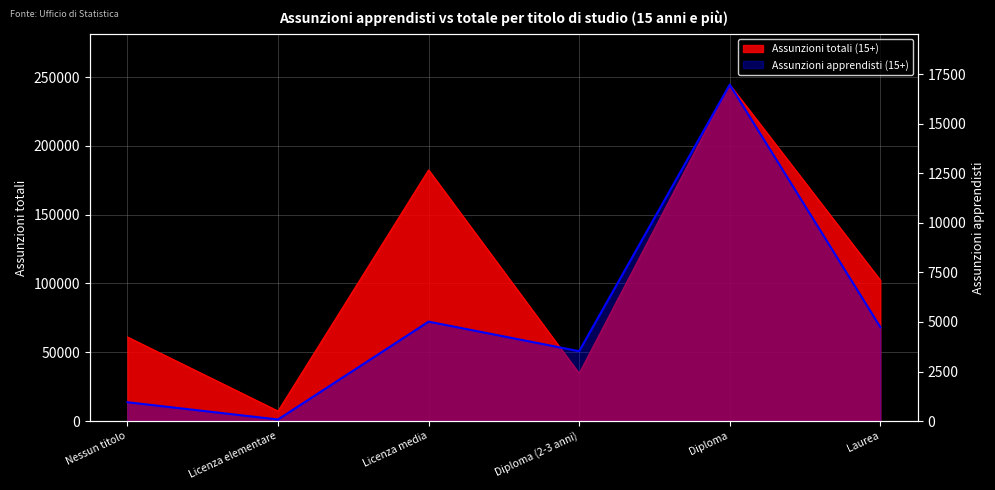

How many data points are above 4740?

2